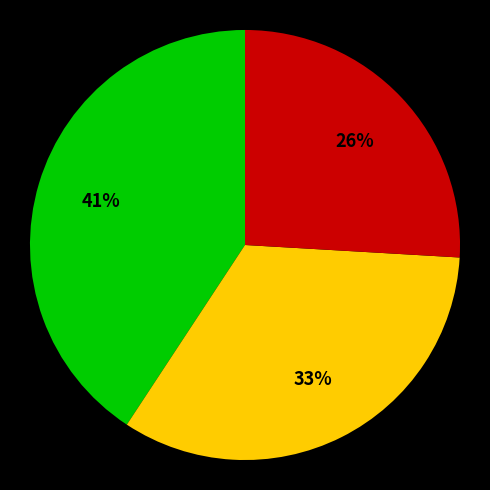

Is there a majority slice in this chart?

No